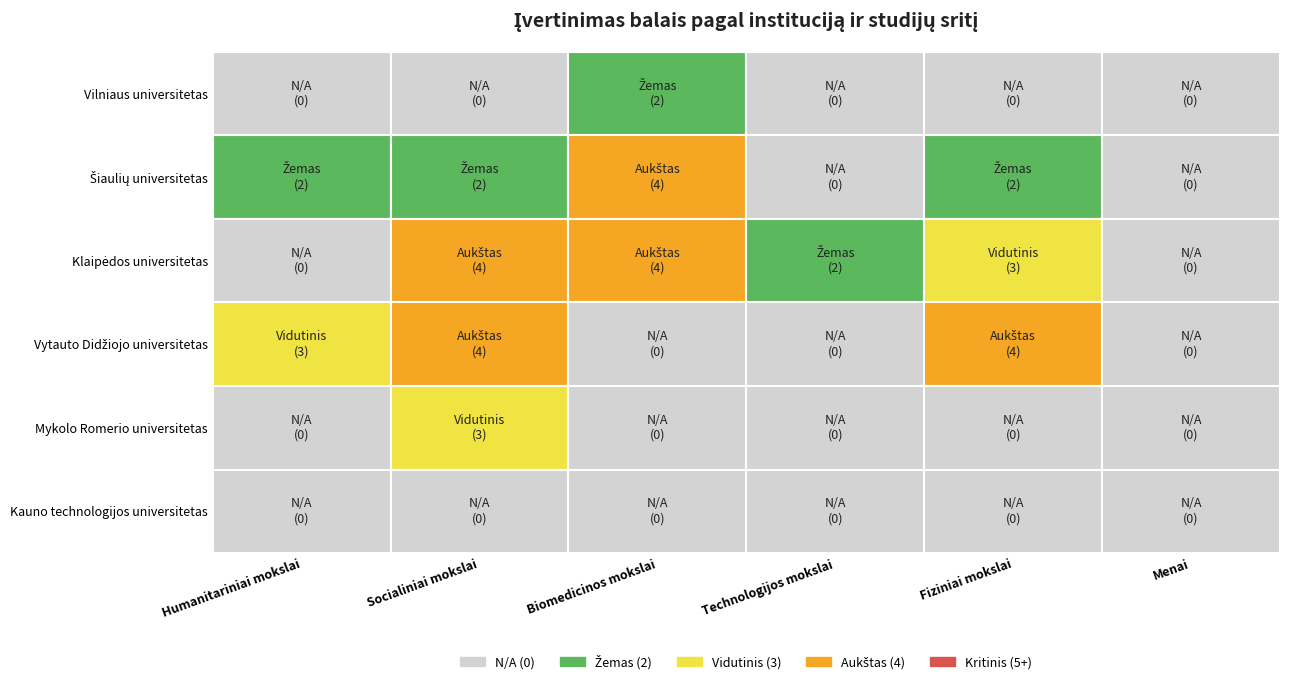

Which has a higher value, Technologijos mokslai or Socialiniai mokslai?

Technologijos mokslai